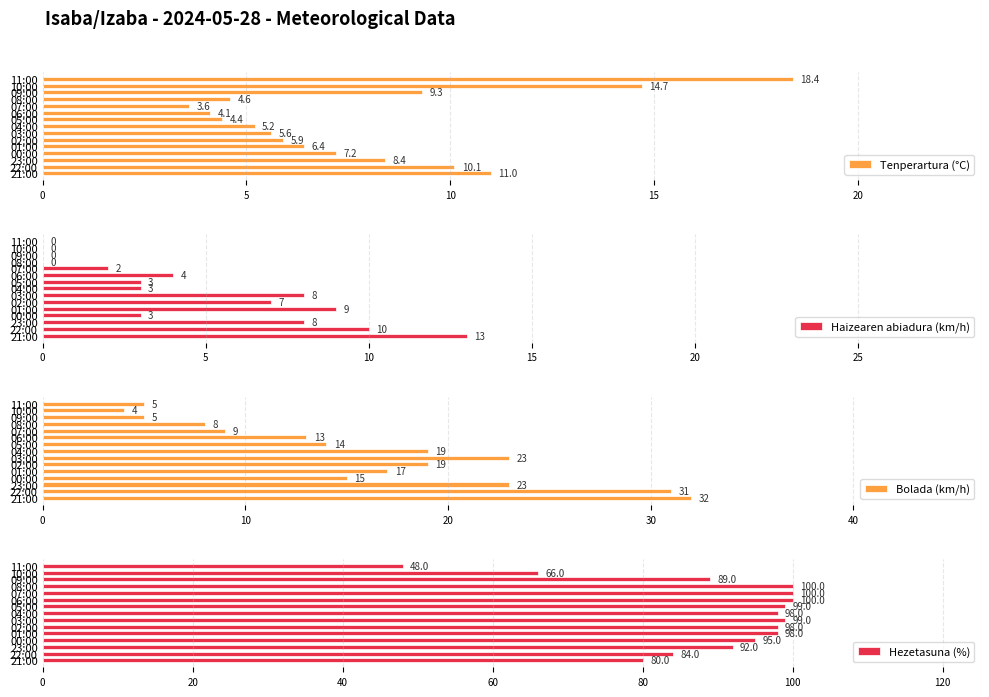

What is the difference between the second highest and minimum values in the Tenperartura (°C) series?

11.1